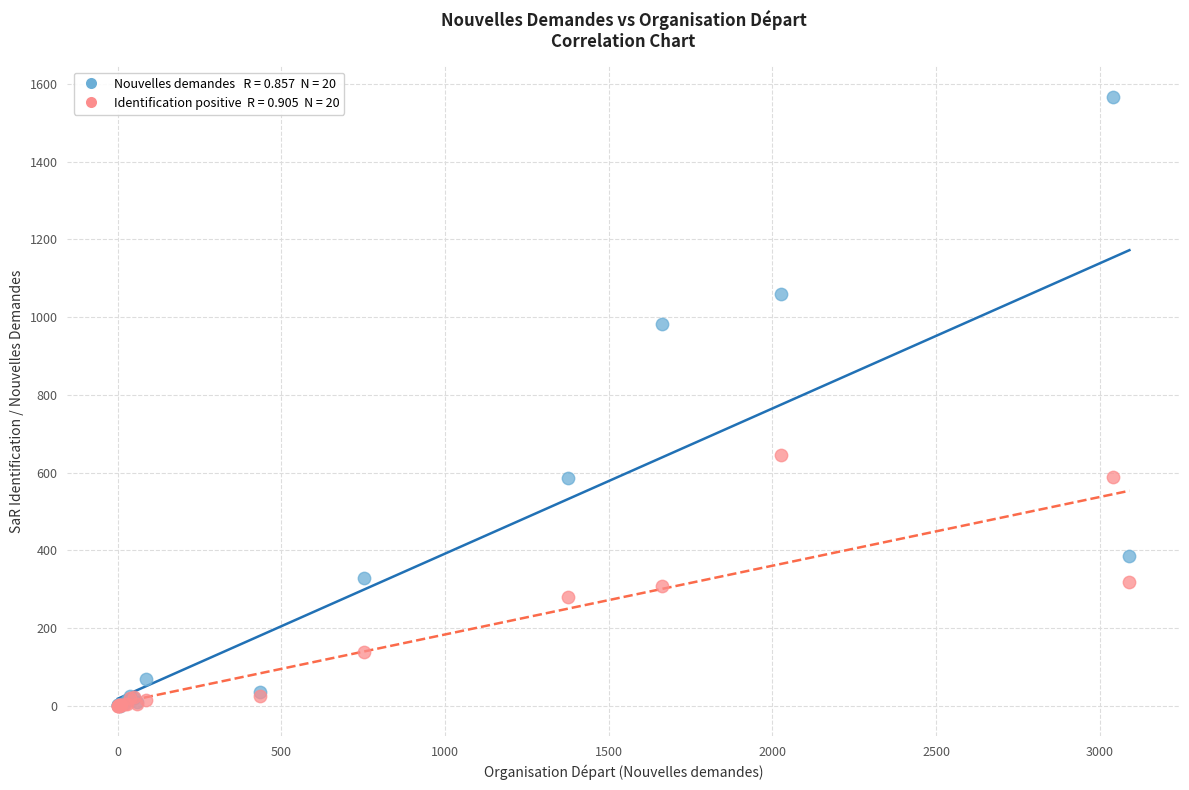

Across all series, what Y value is closest to 783?

645